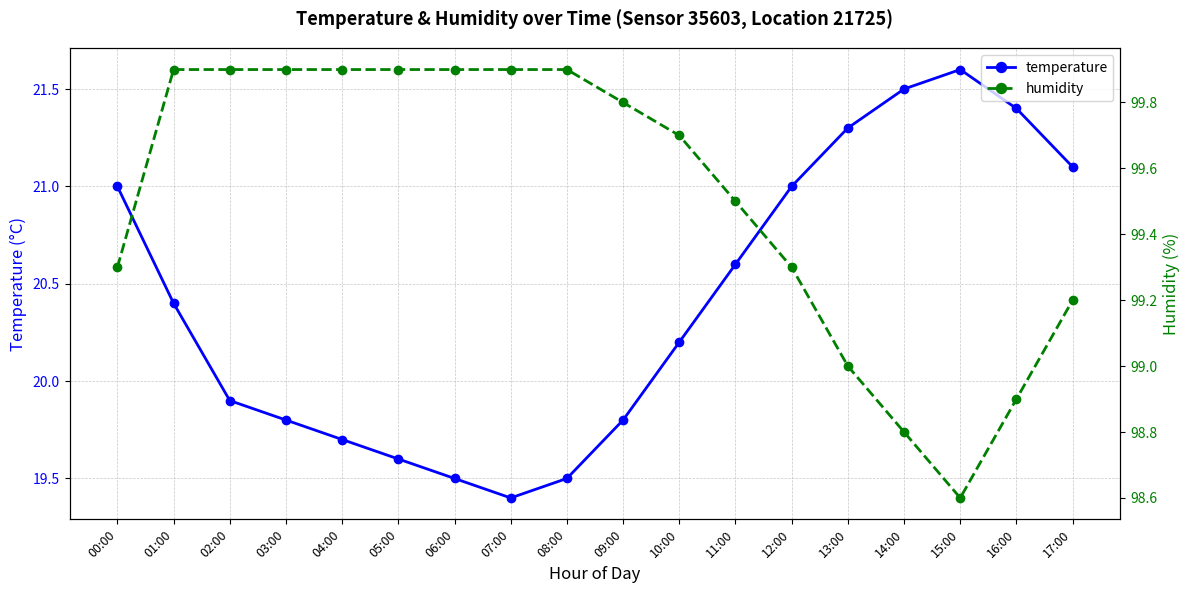

At which category does temperature reach its first local valley?

07:00